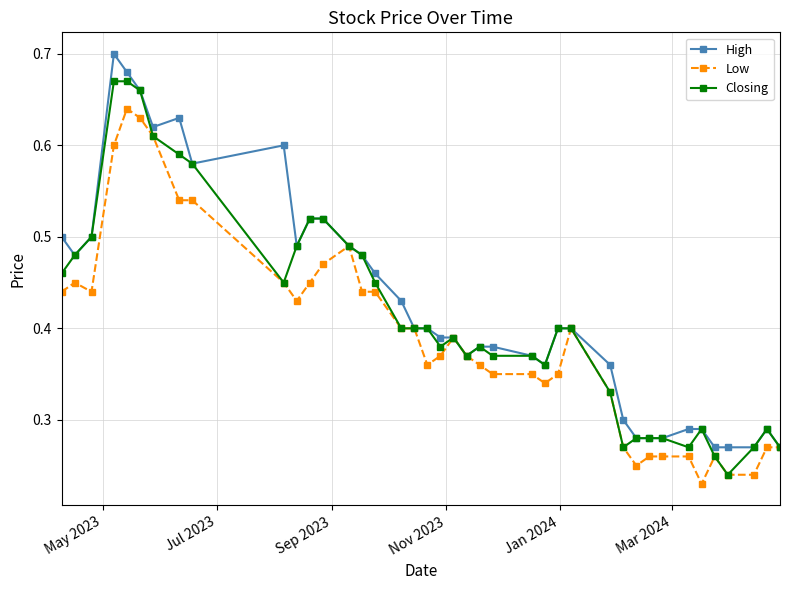

At how many categories does at least one series exceed 0?

40